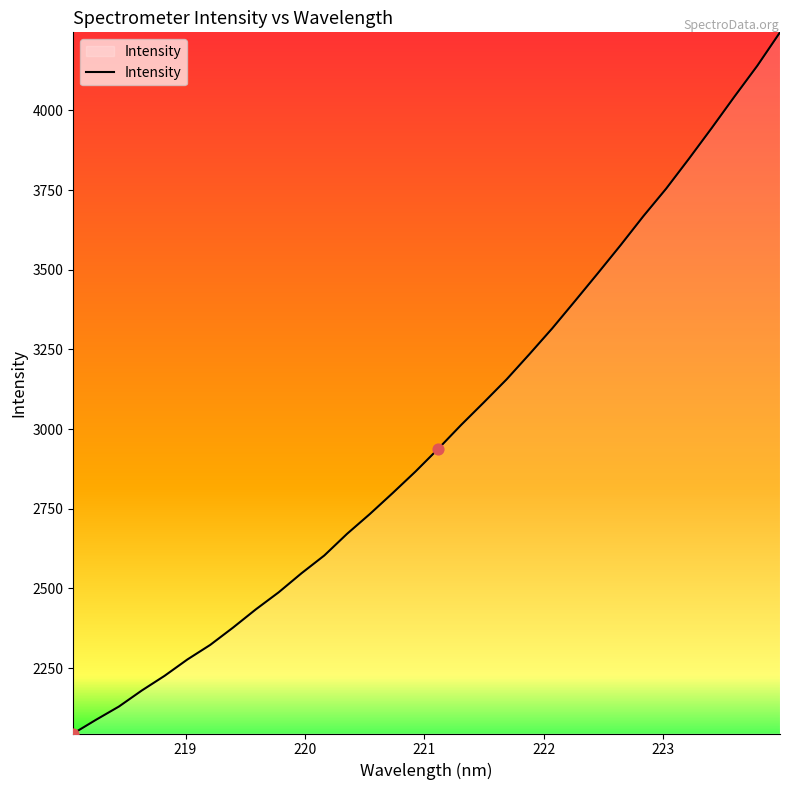

What is the greatest value displayed?

4244.8